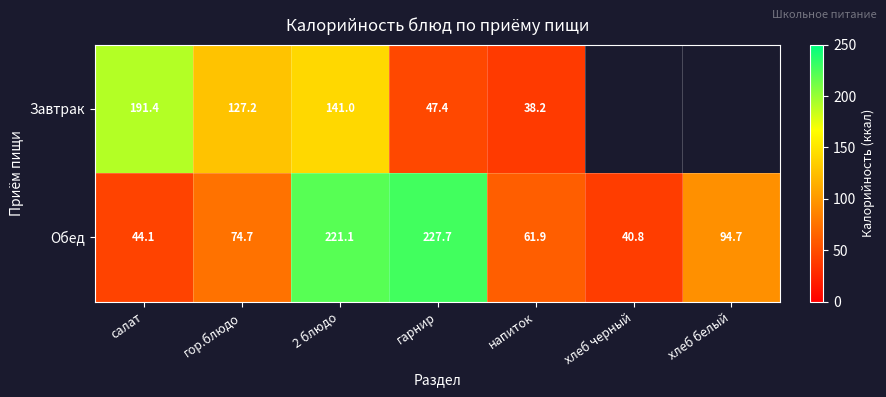

At how many categories does at least one series exceed 120?

4